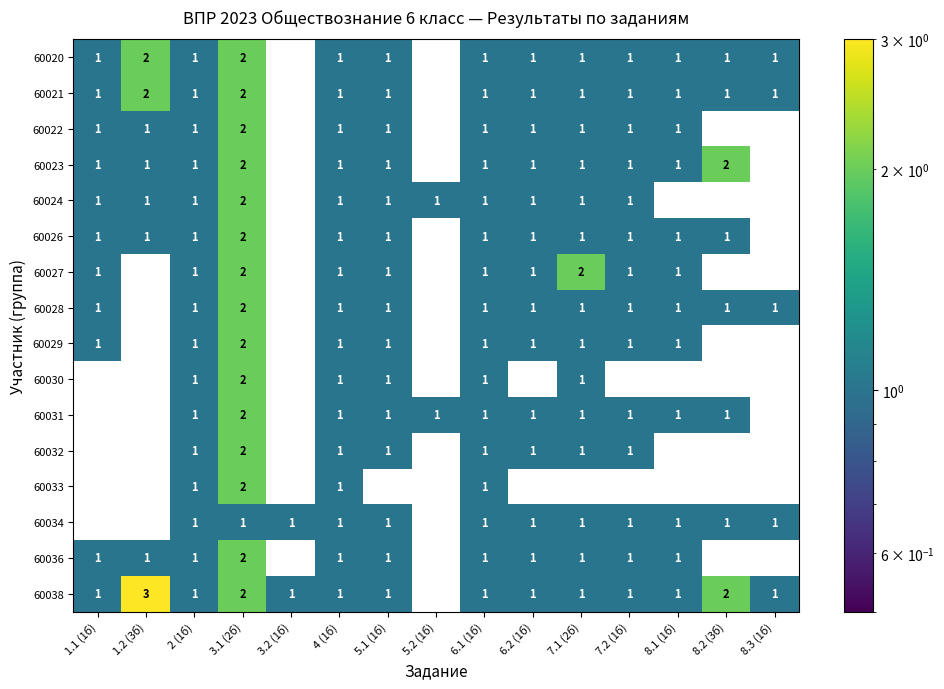

At which category is the sum across all series the highest?

3.1 (2б)